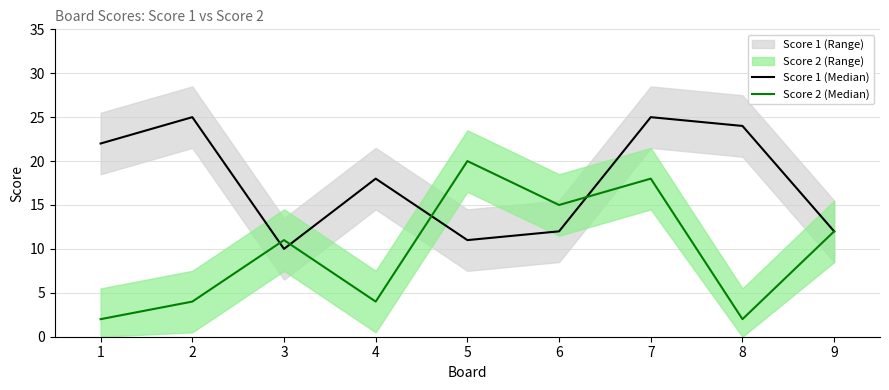

What is the difference between the Score 1 (Median) values at 9 and 3?

2